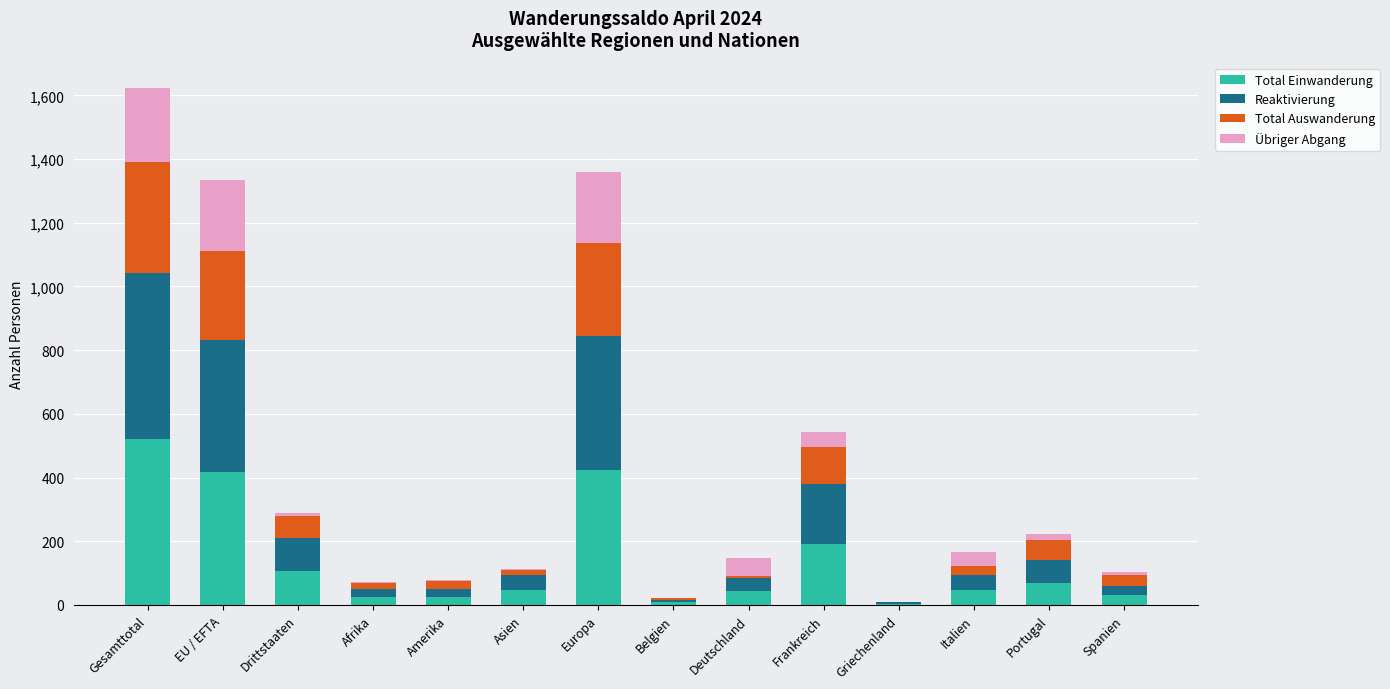

What is the total value across all series at Gesamttotal?

1622